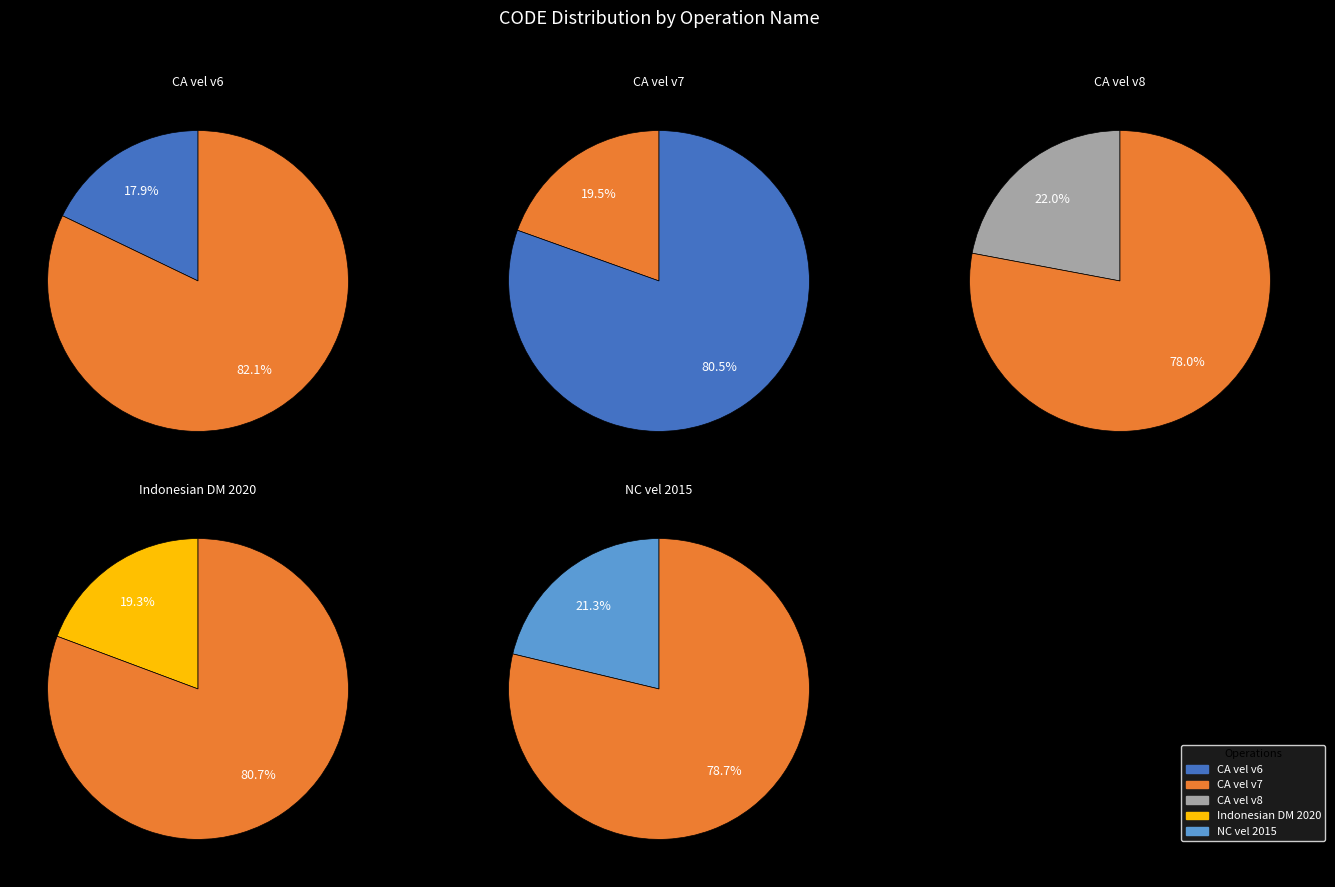

What is the total percentage of Canada velocity grid v8 and Canada velocity grid v6?

39.9%